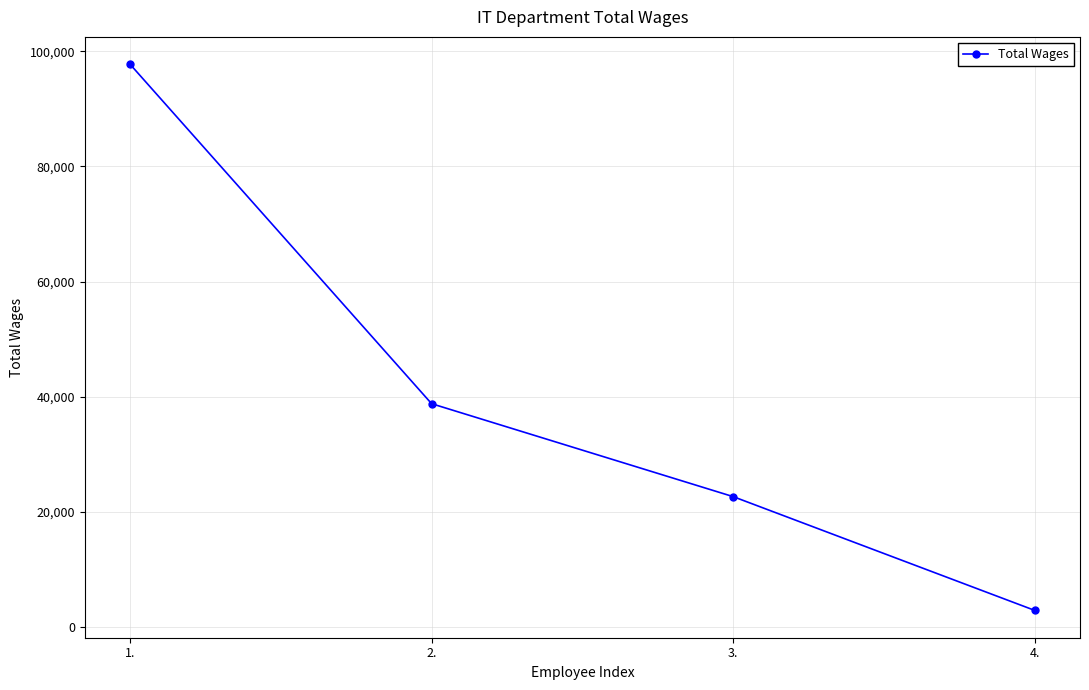

Reading left to right, extract all data points from this chart.

97736	38817	22688	2942